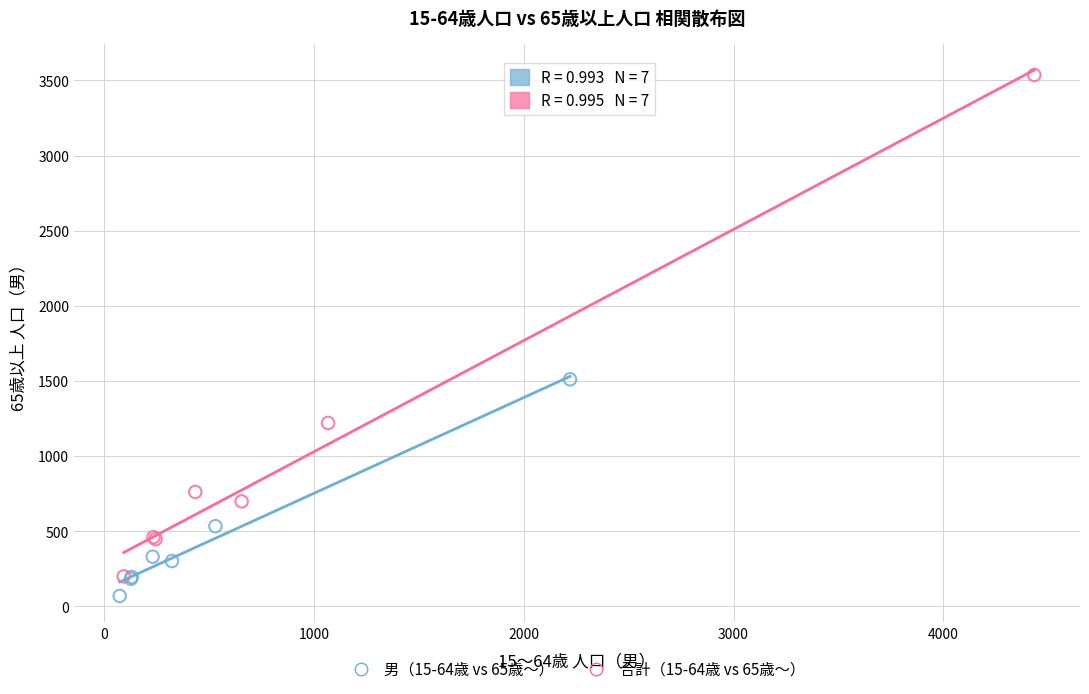

Which series has the widest spread of Y values?

合計（15-64歳 vs 65歳～）